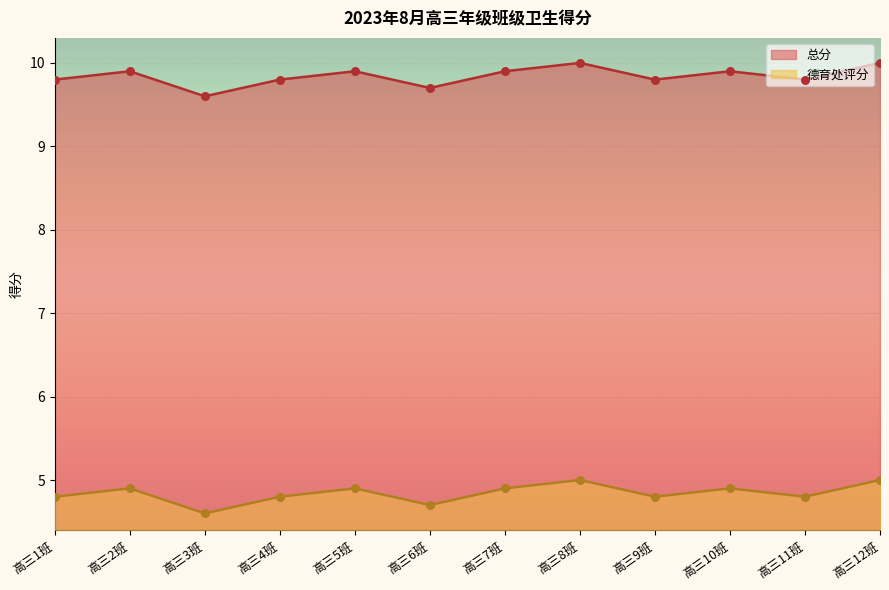

Is the value of 总分 at 高三9班 greater than the value of 德育处评分 at 高三4班?

Yes